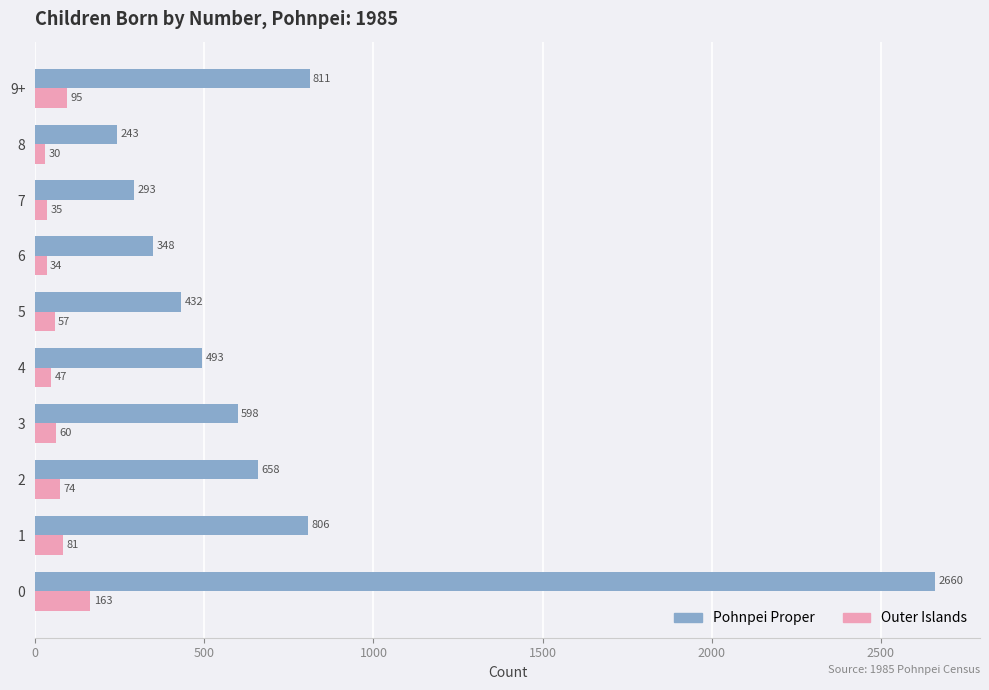

What is the approximate value of Pohnpei Proper at 2?

658